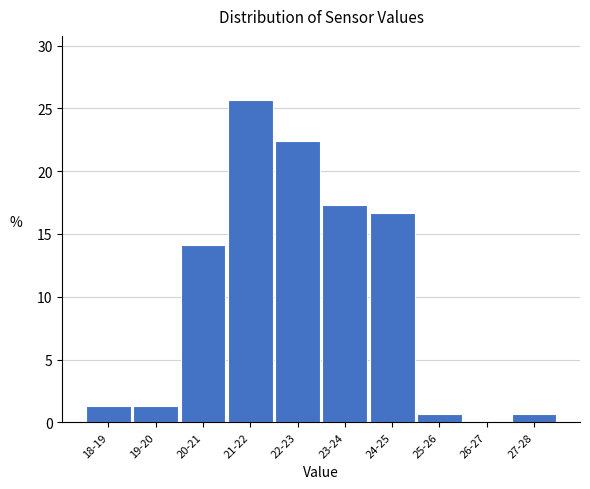

Reading right to left, extract all data points from this chart.

27-28=0.6	26-27=0.0	25-26=0.6	24-25=16.7	23-24=17.3	22-23=22.4	21-22=25.6	20-21=14.1	19-20=1.3	18-19=1.3